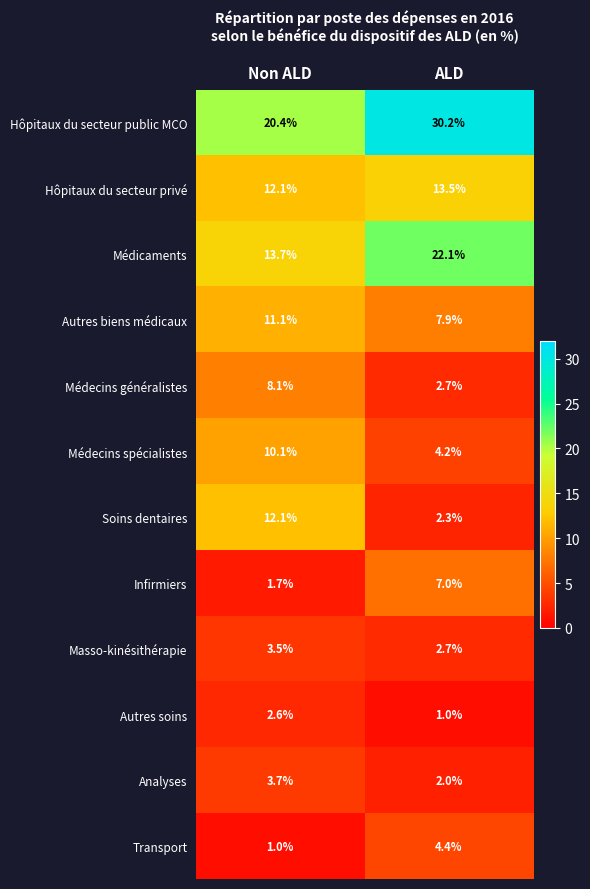

At which category is the sum across all series the highest?

Non ALD